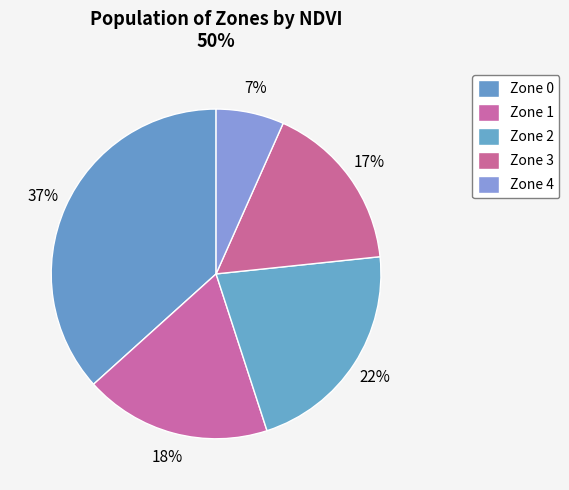

To the nearest percent, what percentage of the pie is Zone 0?

37%